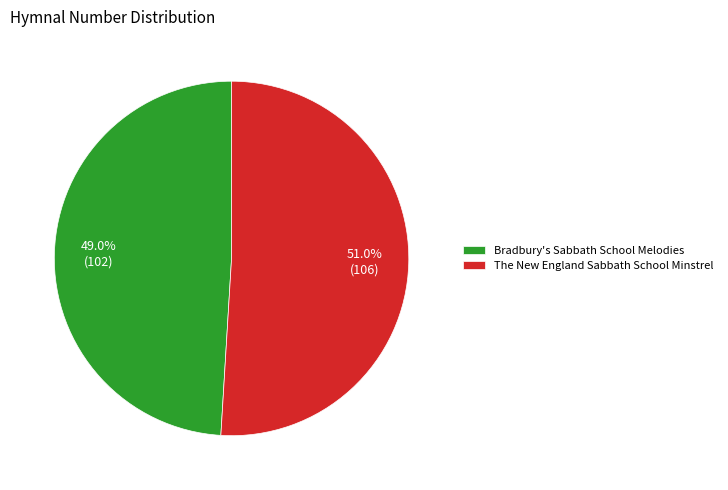

Combined, do Bradbury's Sabbath School Melodies and The New England Sabbath School Minstrel account for over 50%?

Yes